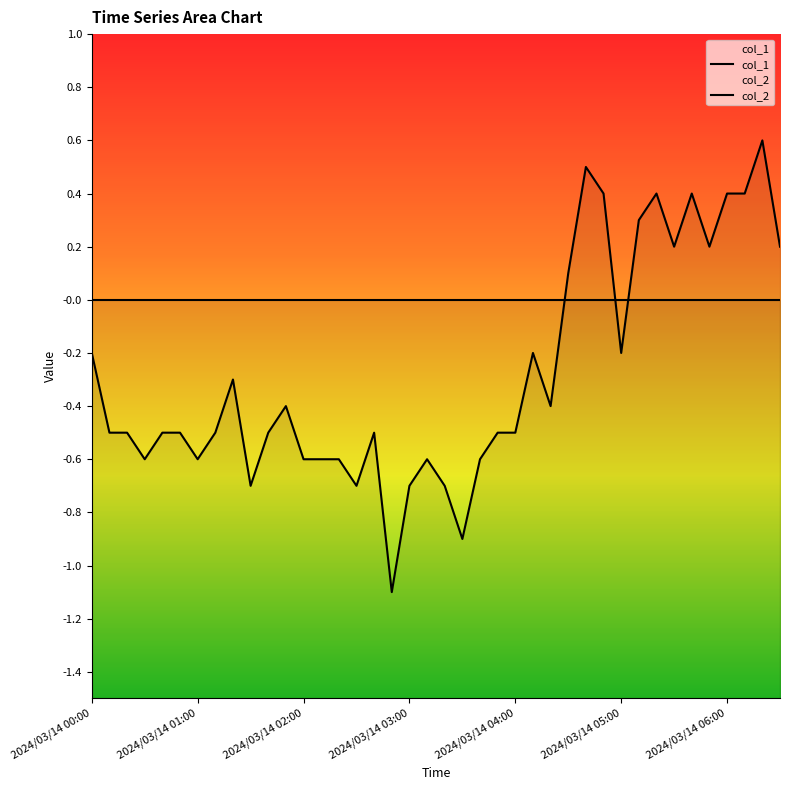

Which category has the highest value across all series?

38